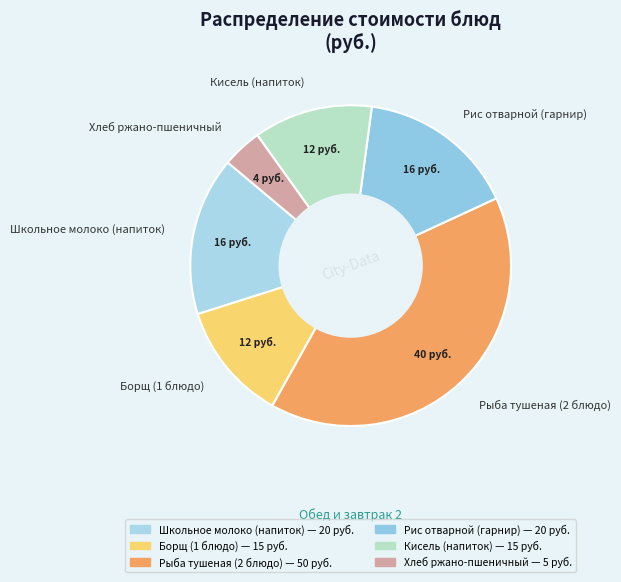

Which slice is the smallest?

Хлеб ржано-пшеничный